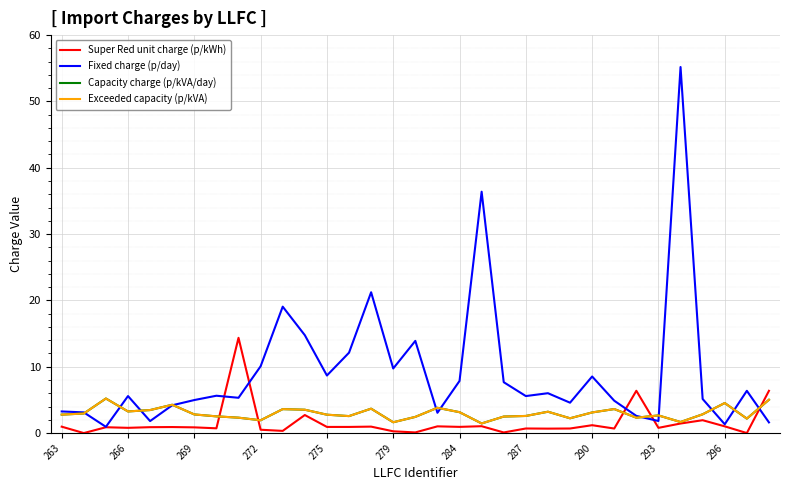

Which series has the largest total across all categories?

Fixed charge (p/day)